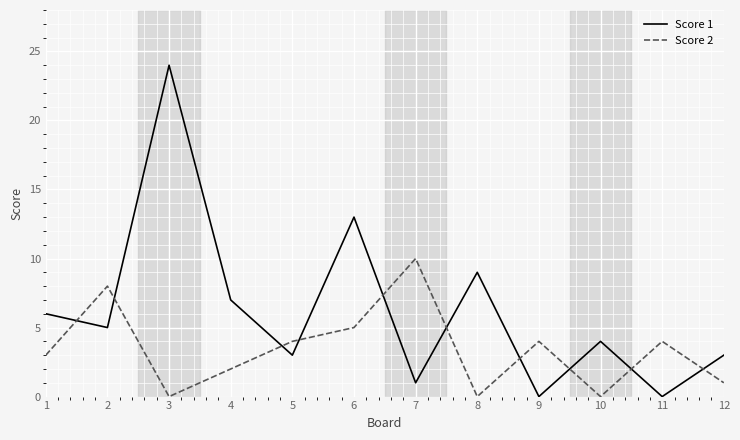

Reading left to right, what are all the values shown in this chart?

Score 1: 6	5	24	7	3	13	1	9	0	4	0	3
Score 2: 3	8	0	2	4	5	10	0	4	0	4	1